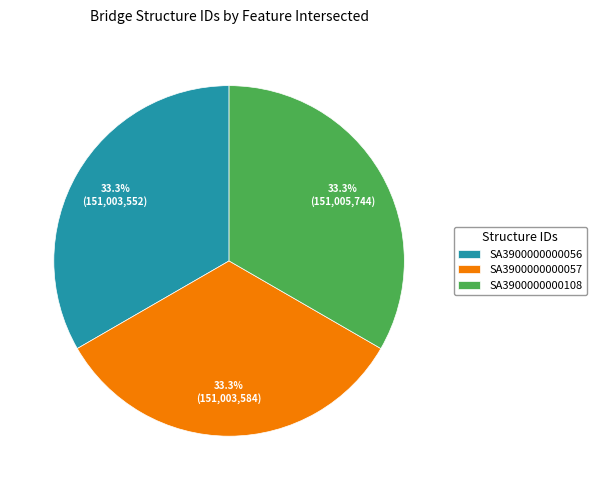

Is SA3900000000108 the majority of the pie?

No